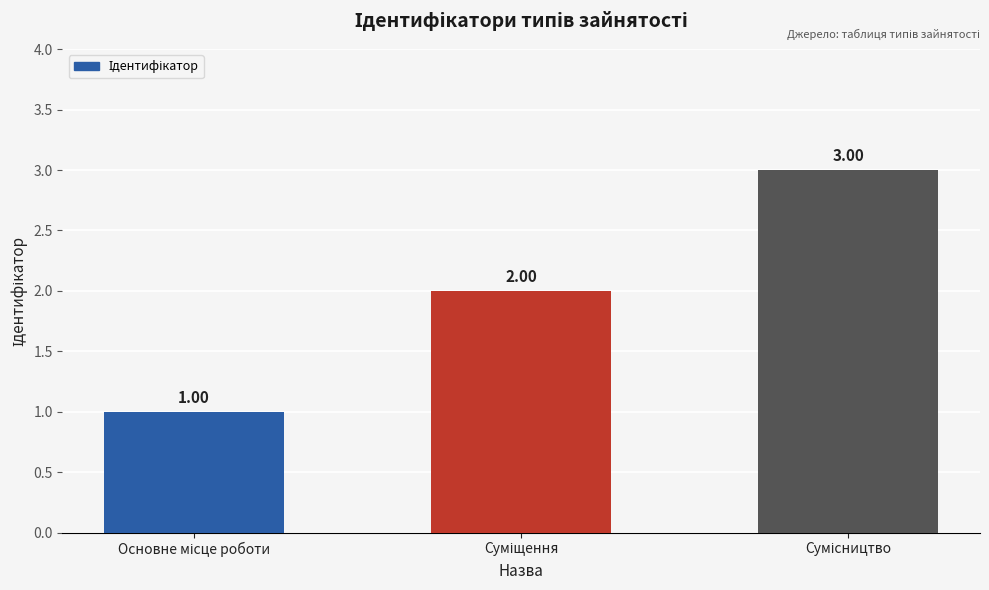

What is the change in value from Основне місце роботи to Сумісництво?

+2